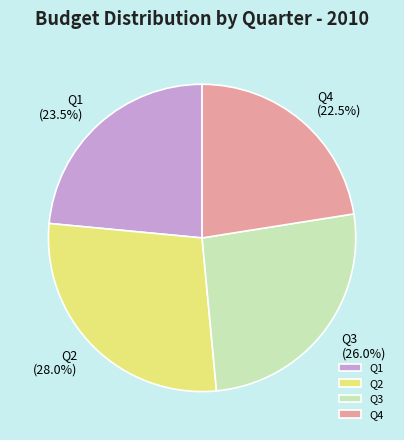

How many segments does this pie chart have?

4